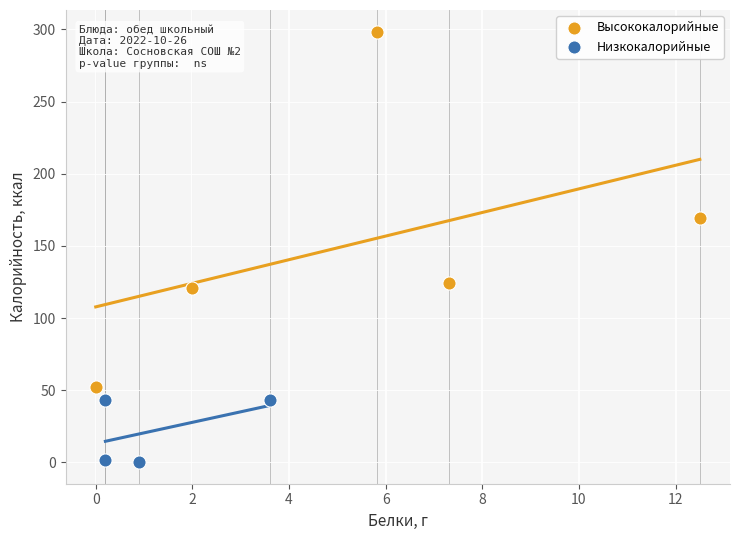

Which series reaches the minimum Y coordinate?

Низкокалорийные